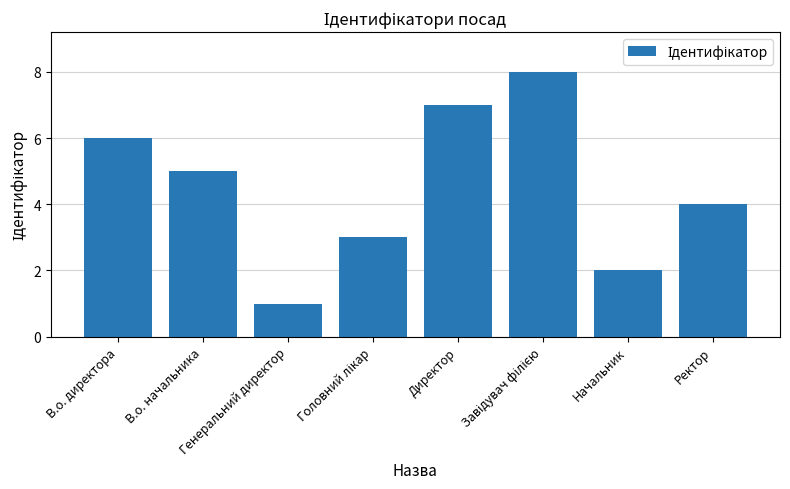

What is the maximum value shown in the chart?

8